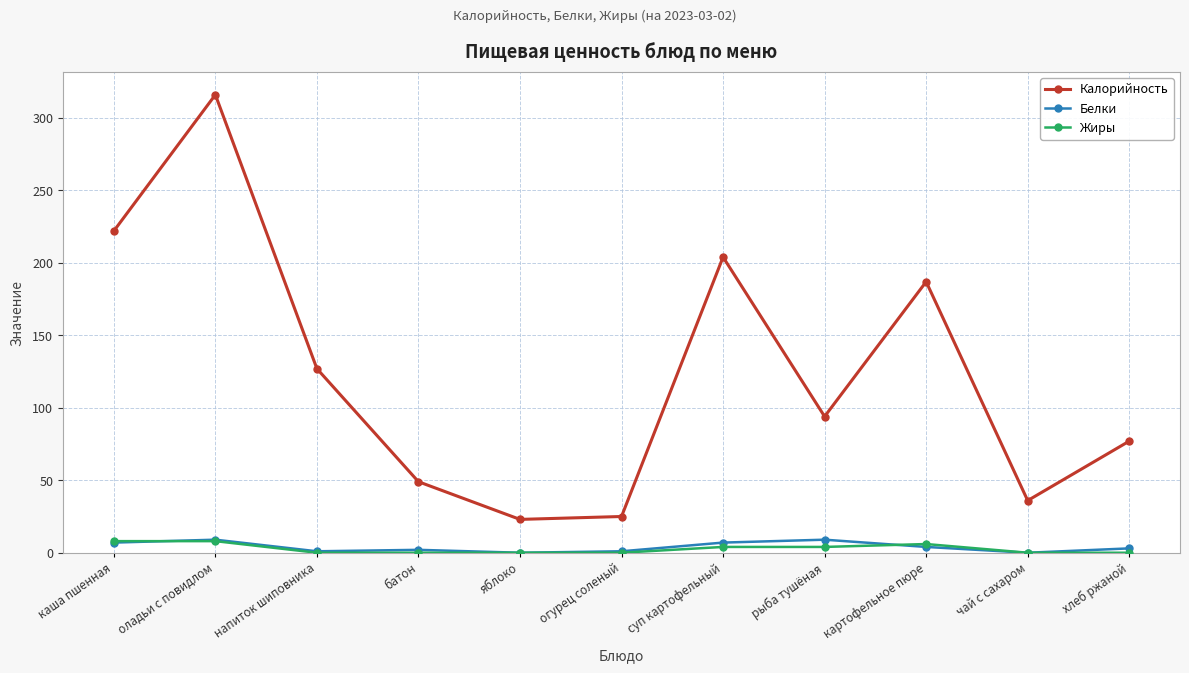

At which label does Белки first exceed 3?

каша пшенная